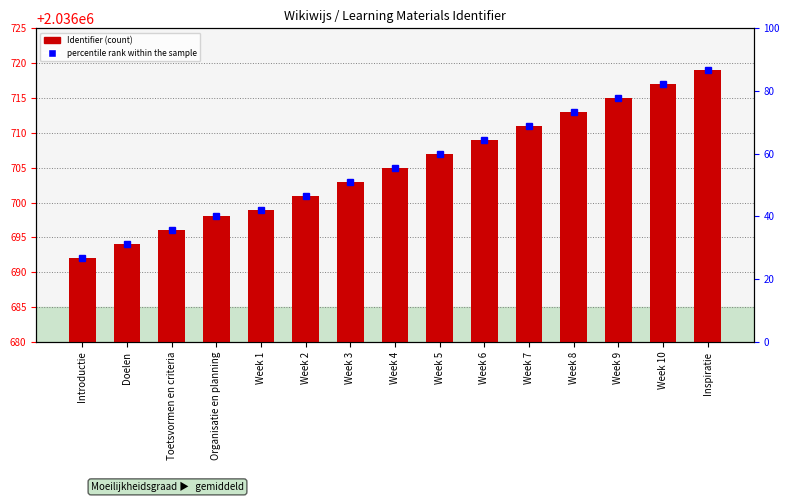

Is it true that the value at Week 10 is 1362928?

False